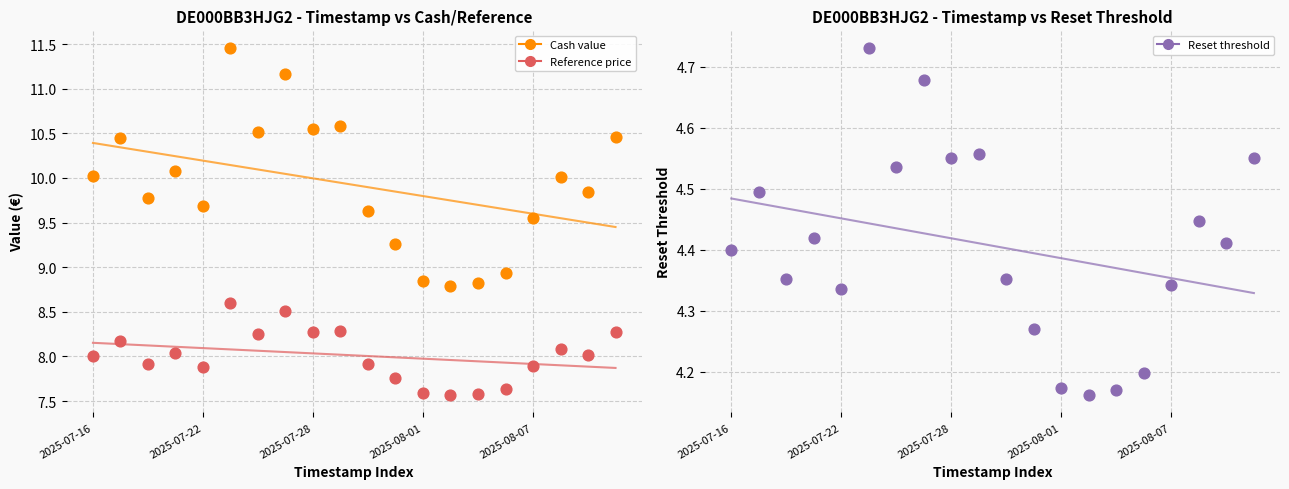

What are all the series names shown in the legend?

Cash value, Reference price, Reset threshold